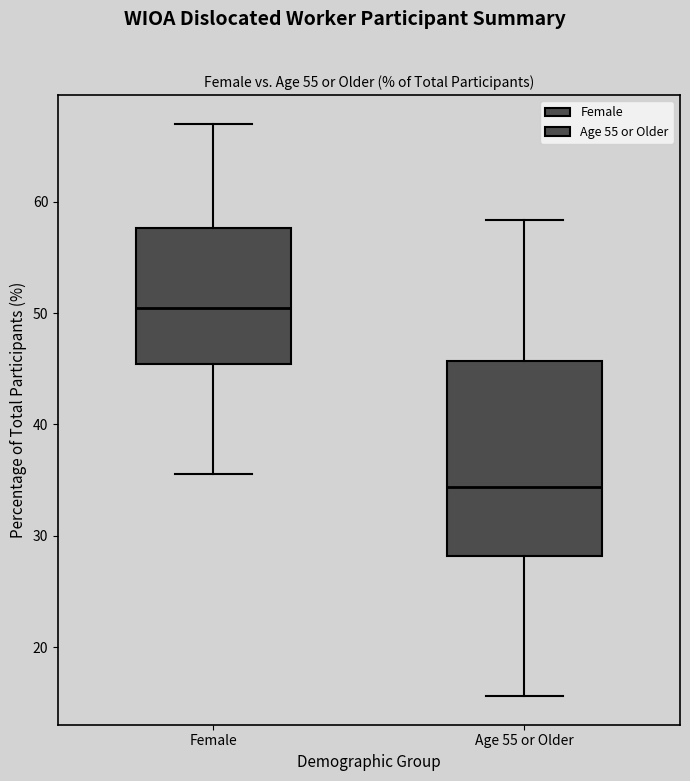

Which box is the tallest, from its lower edge to its upper edge?

Age 55 or Older